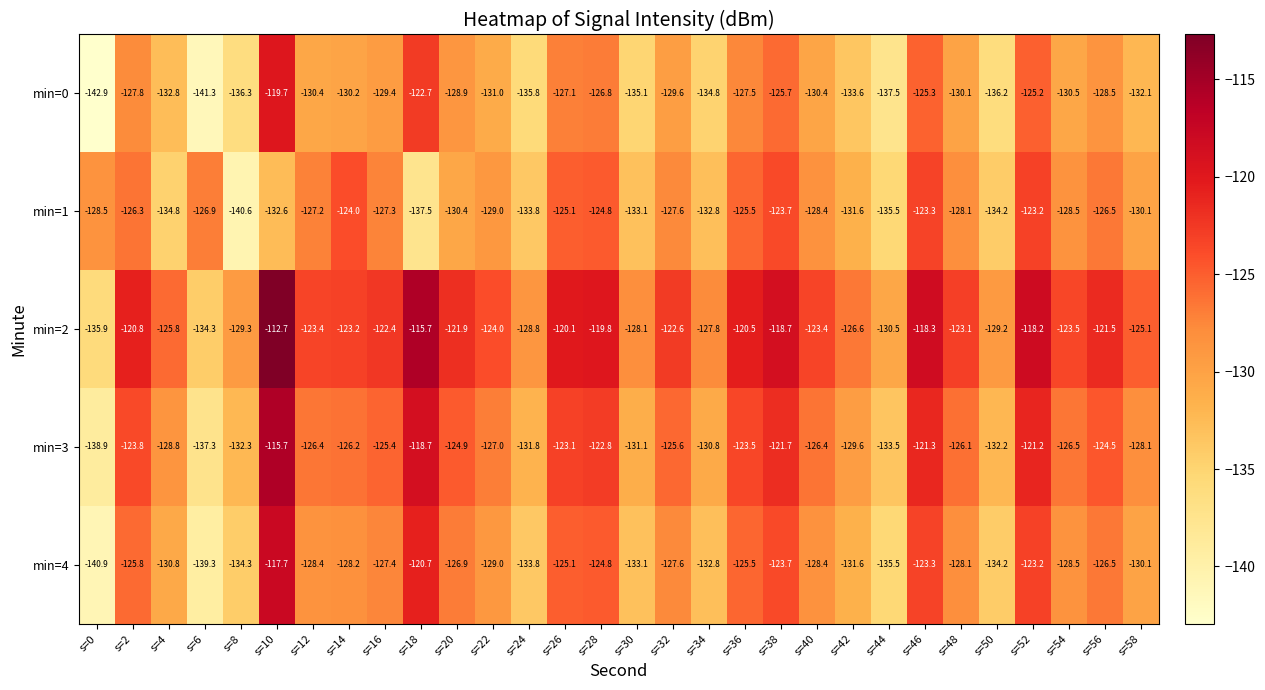

What is the approximate value of min=3 at s=26?

-123.1